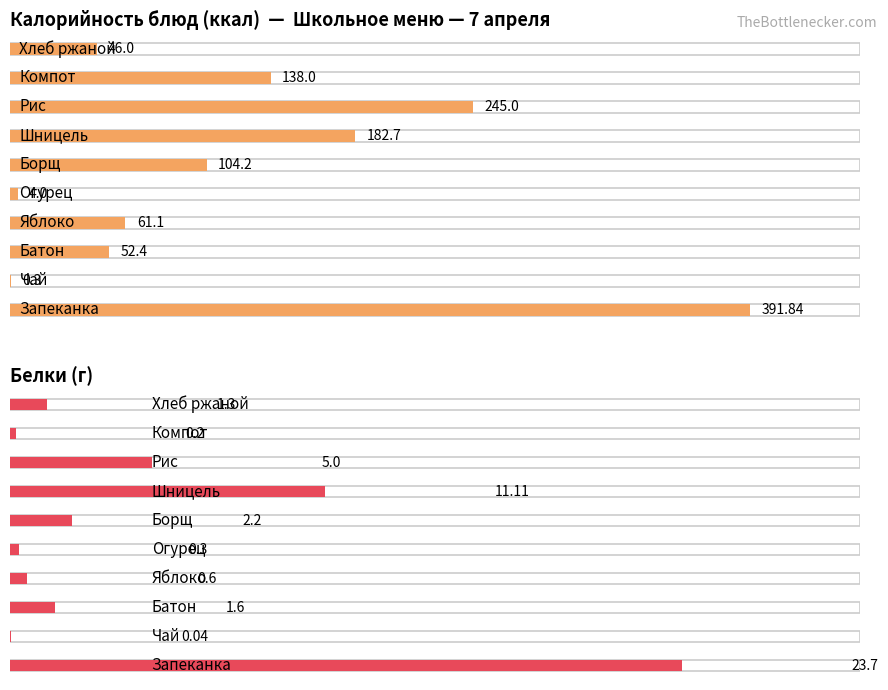

Is the value of Калорийность at Огурец greater than the value of Белки at Яблоко?

Yes